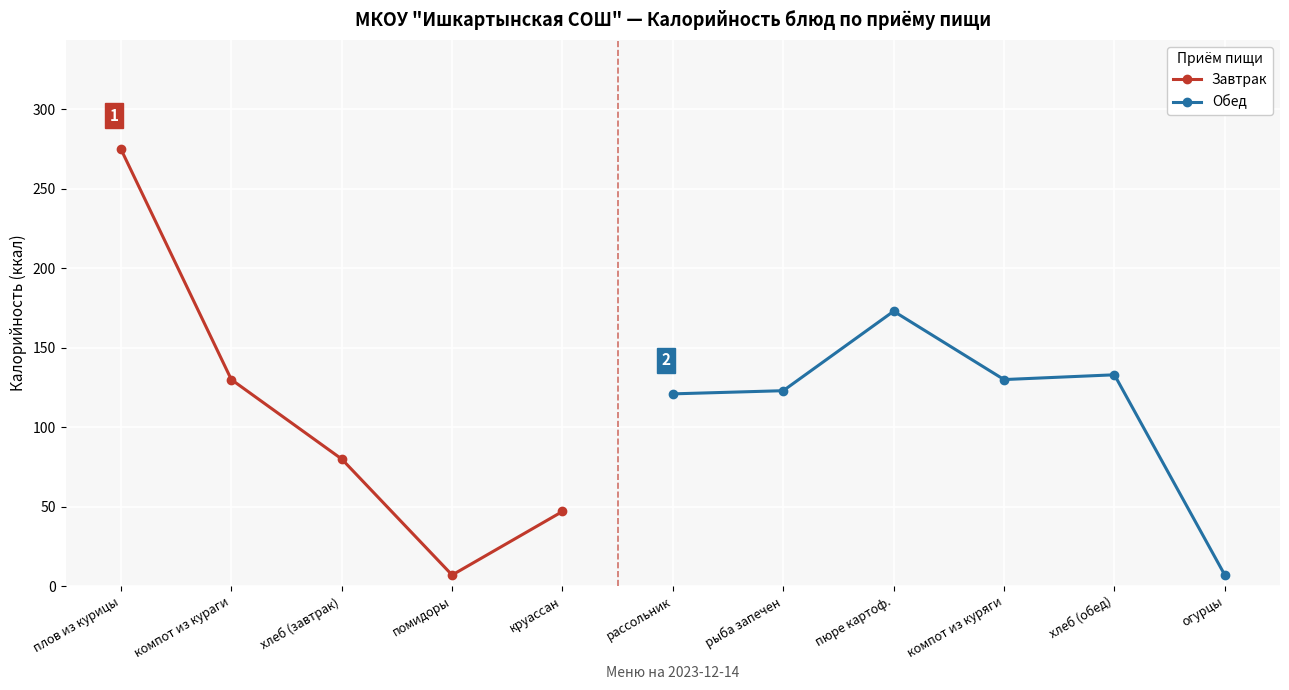

Reading left to right, list all the values displayed in this chart.

275	130	80	7	47	121	123	173	130	133	7